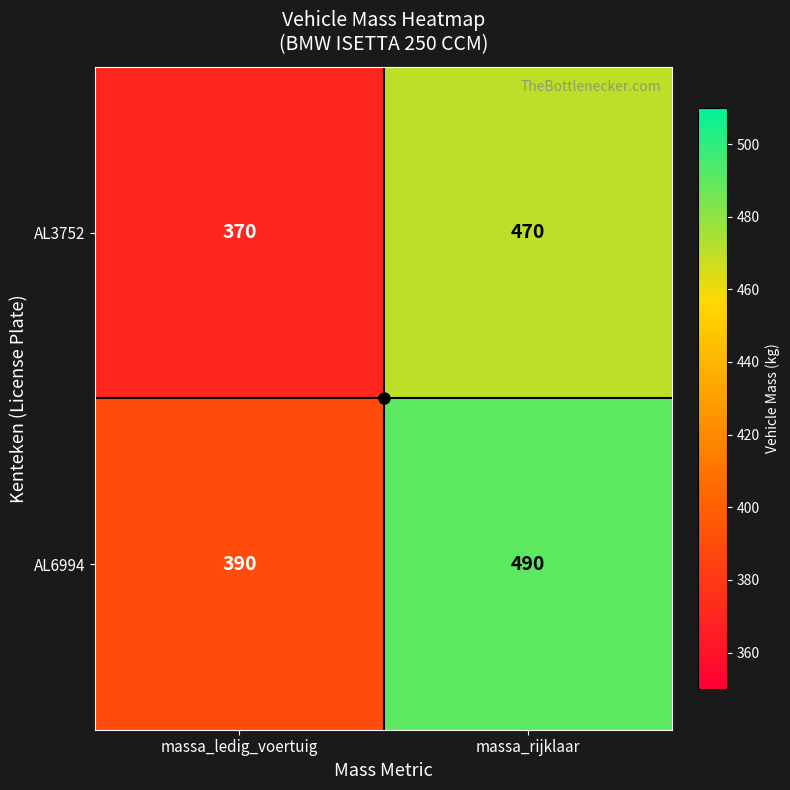

True or false: AL3752 has a value of 601 at massa_ledig_voertuig.

False